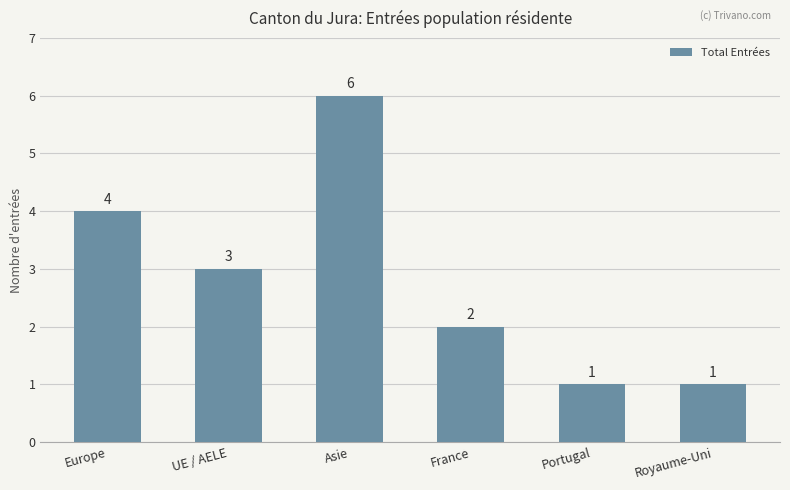

Count the values in the range 1 to 4.

5